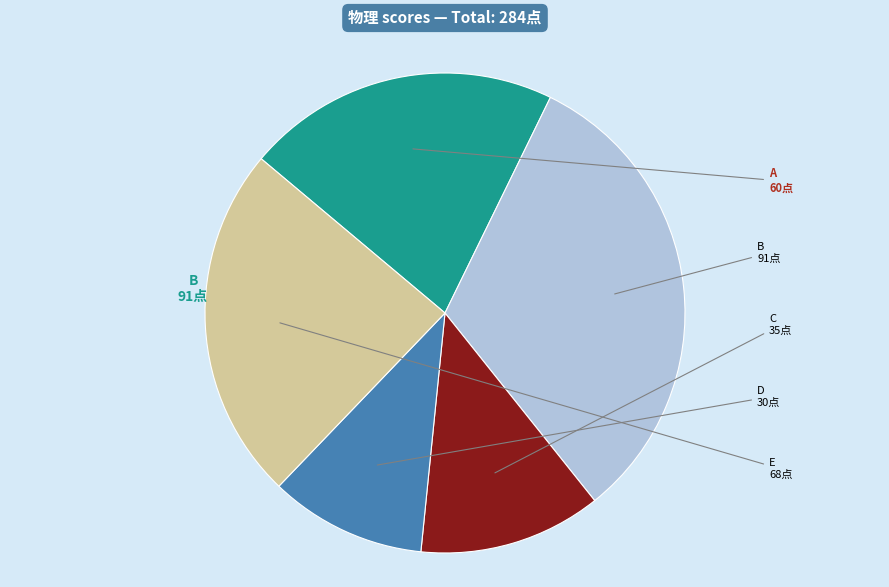

Is the sum of A and B greater than half?

Yes